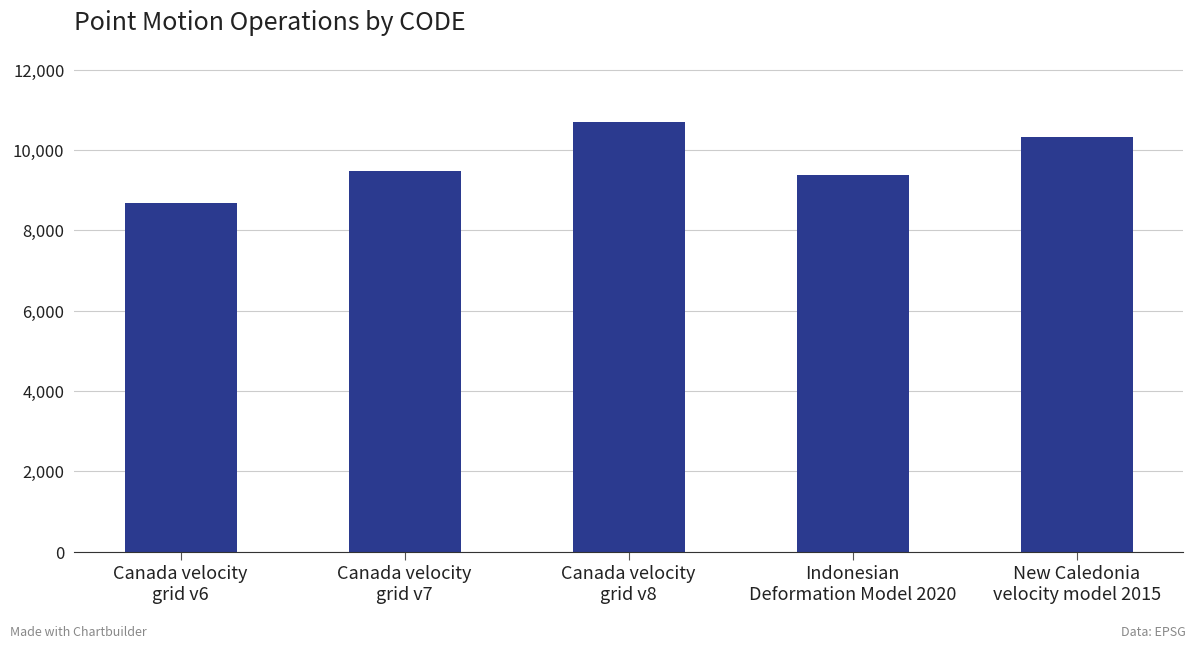

What is the difference between the maximum and minimum values?

2031